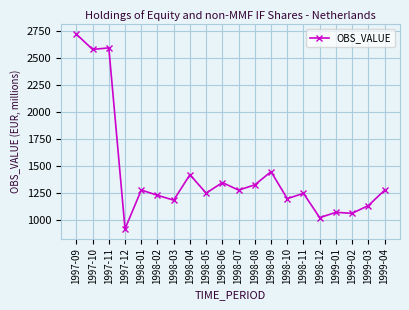

What is the difference between the values at 1999-04 and 1997-11?

1319